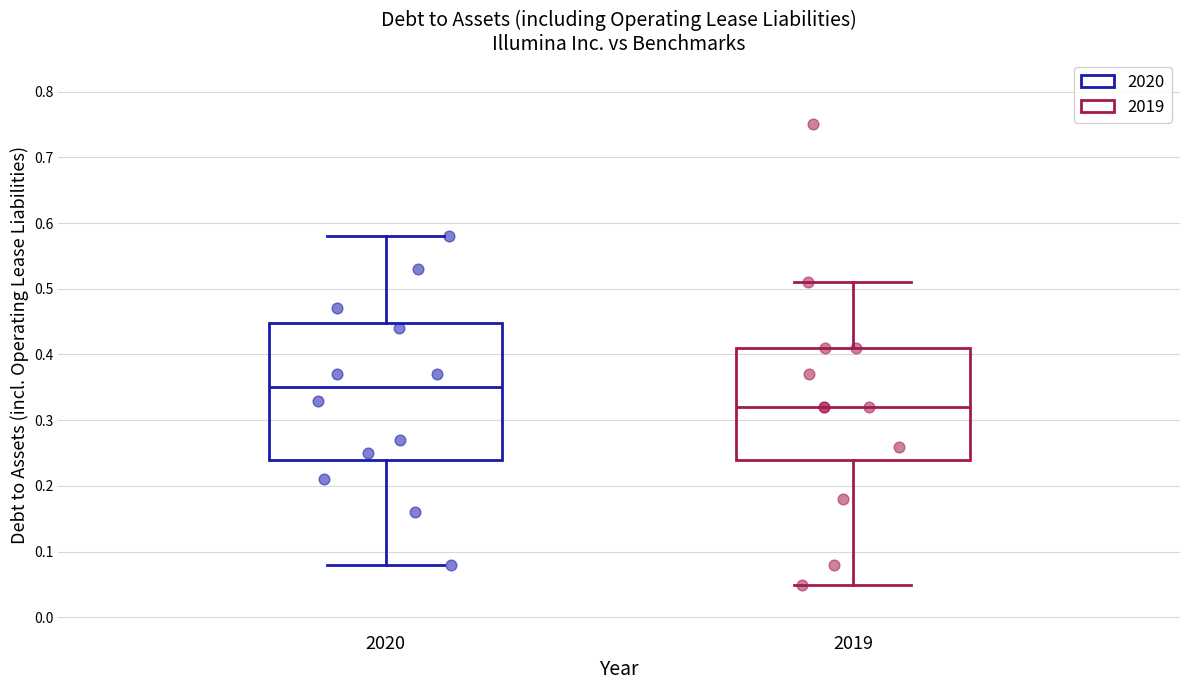

Reading left to right, transcribe this box plot: for each box, give where its median line is, the range the box spans, and where its two whiskers end, as read against the y-axis. The values are not printed on the chart, so give them approximately, as read against the axis.

2020: median 0.35, box 0.24 to 0.45, whiskers 0.08 to 0.58
2019: median 0.32, box 0.24 to 0.41, whiskers 0.05 to 0.51